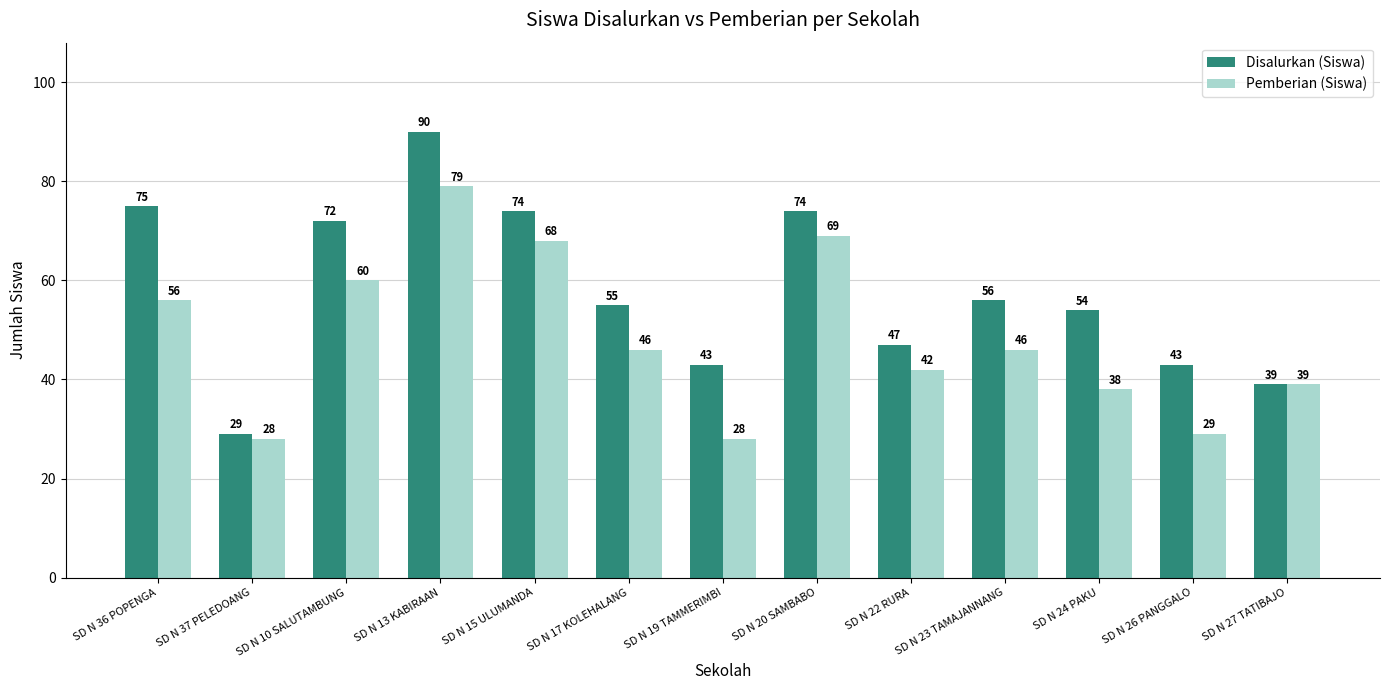

What position from the right is SD N 23 TAMAJANNANG?

4